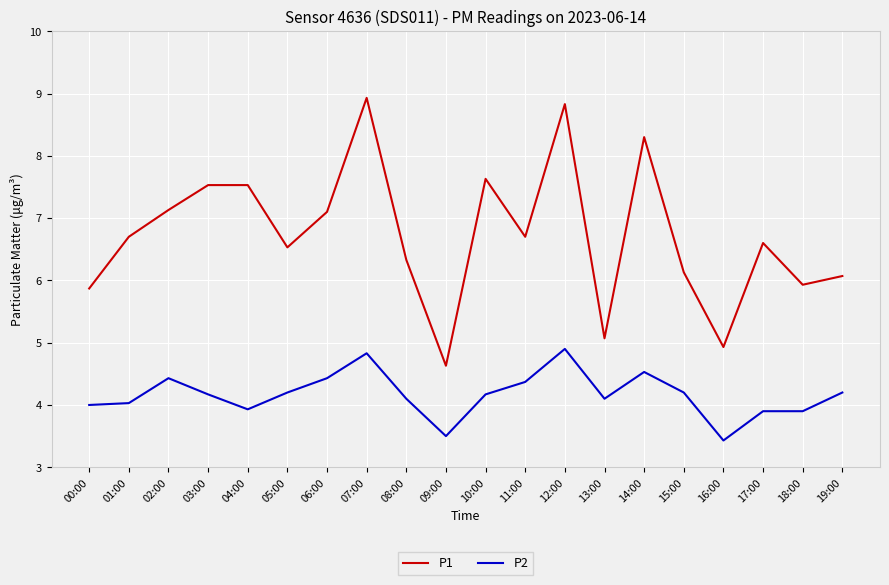

What position from the right is 09:00?

11